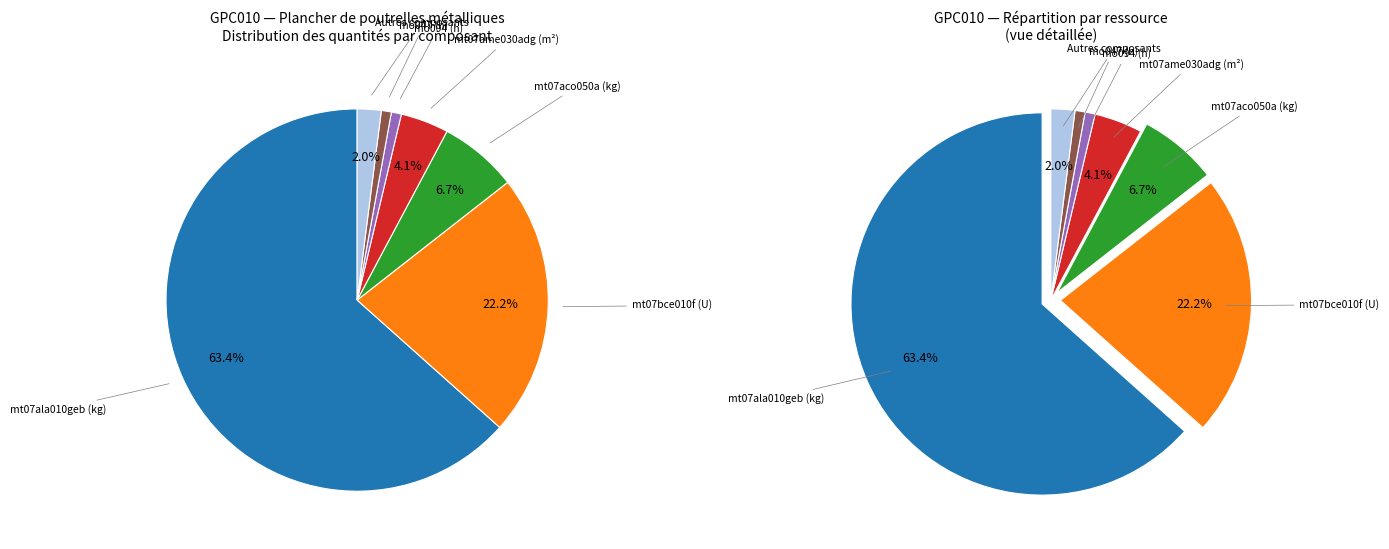

What is the largest slice in the pie chart?

mt07ala010geb (kg)